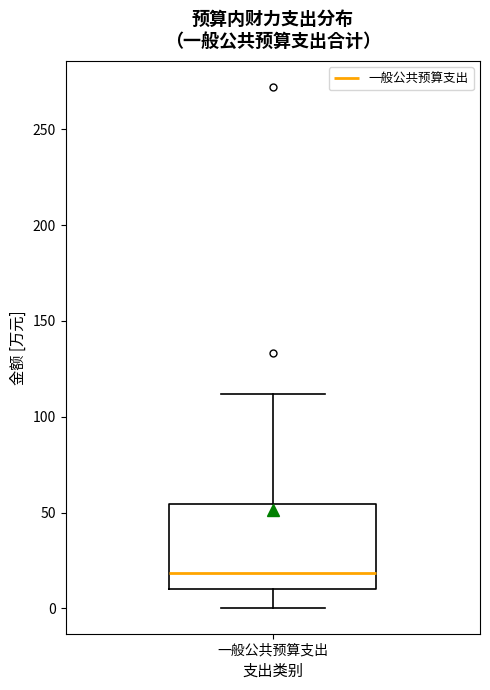

Where does the lower whisker of the box for 一般公共预算支出 end on the y-axis? The values are not printed on the chart, so give them approximately, as read against the axis.

0